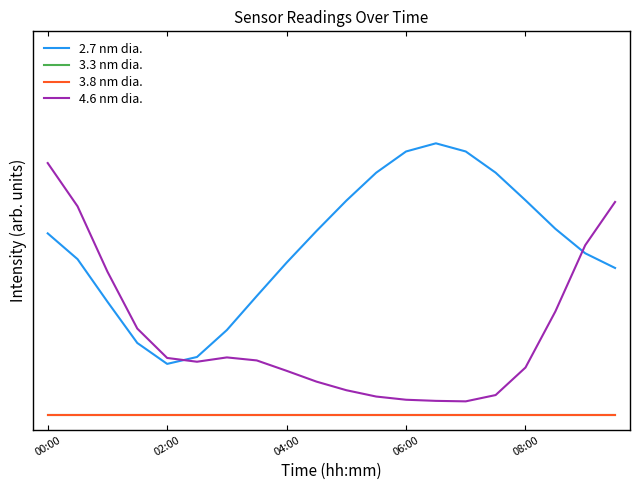

At which category is the sum across all series the highest?

00:00